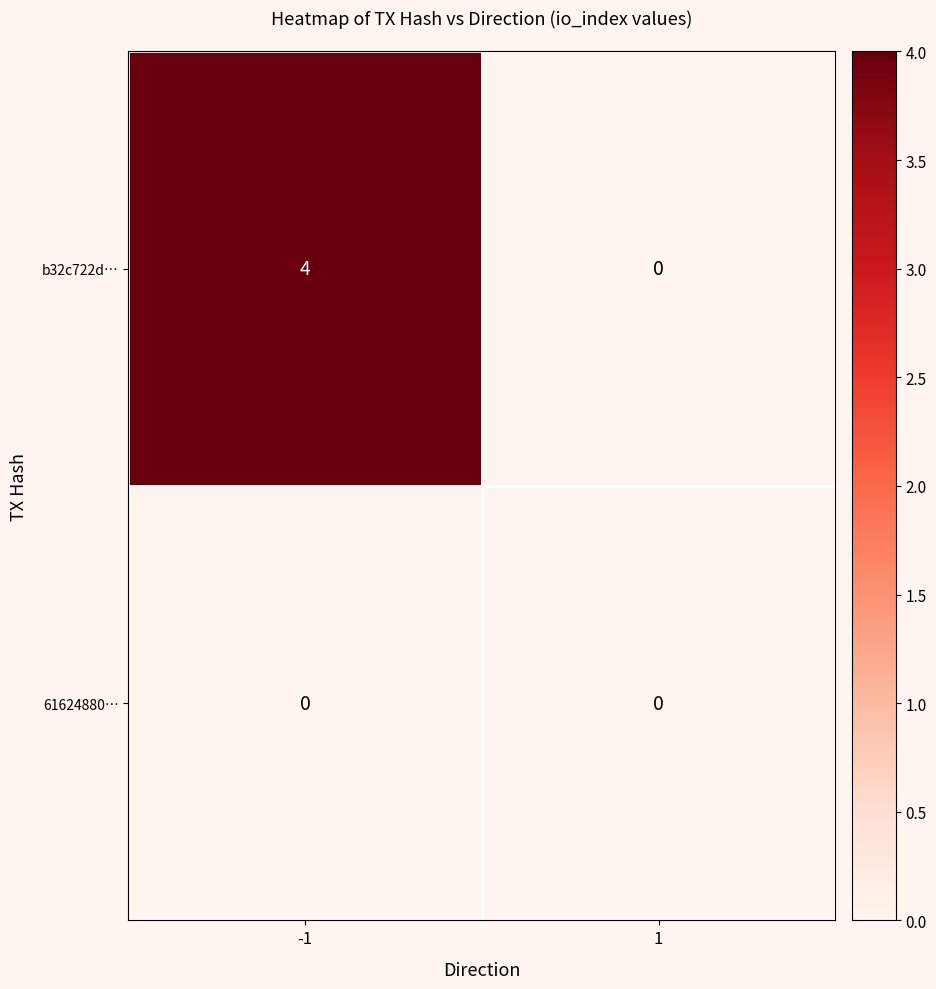

Which series has the widest spread of values?

b32c722d…